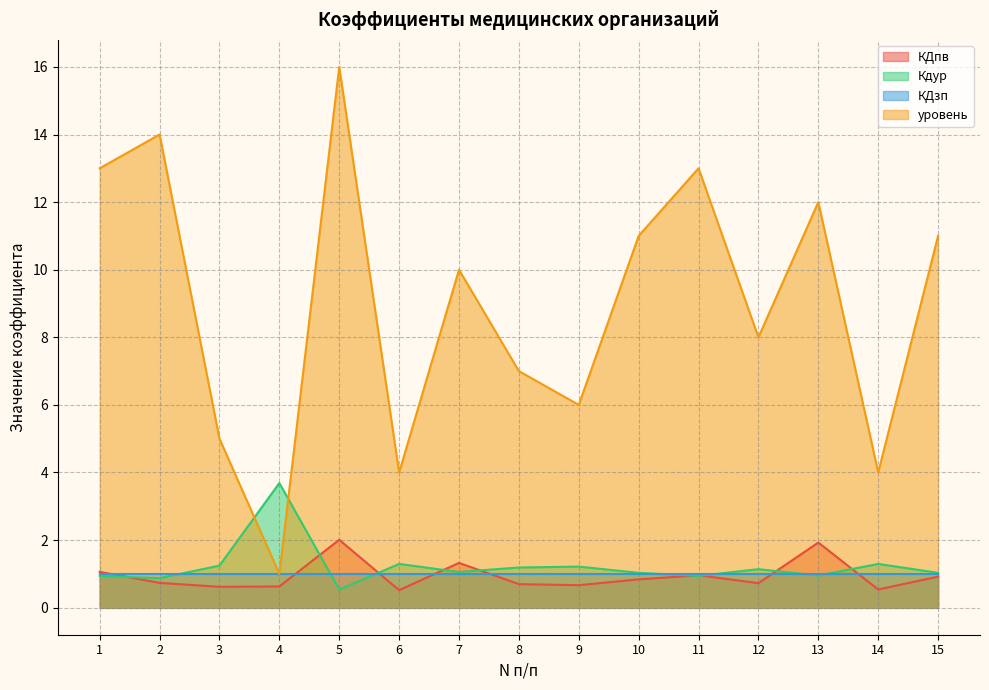

The Кдур series shows 1.3 at 14. True or false?

True